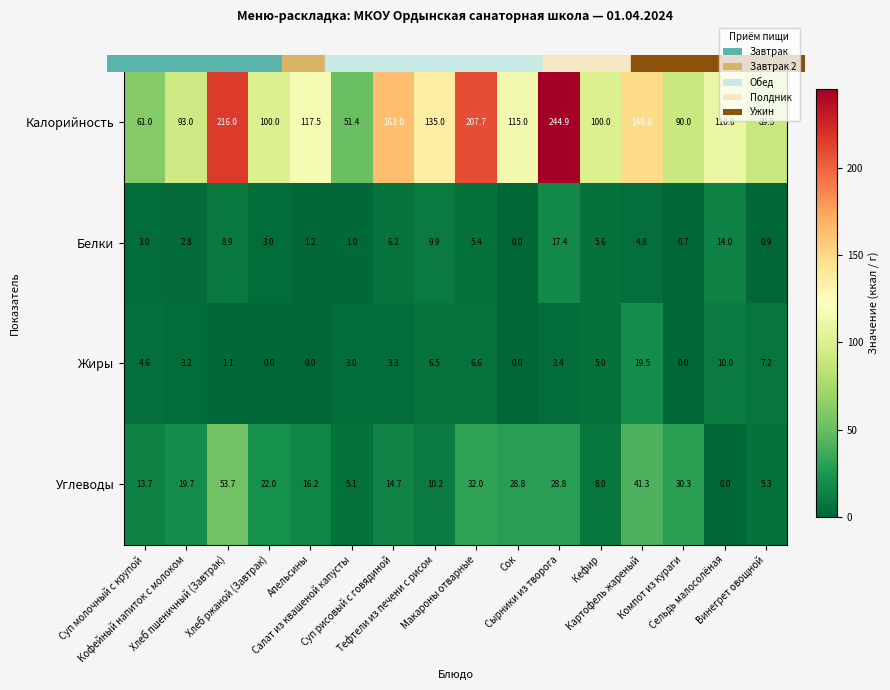

What is the difference between the second highest and minimum values in the Калорийность series?

164.6